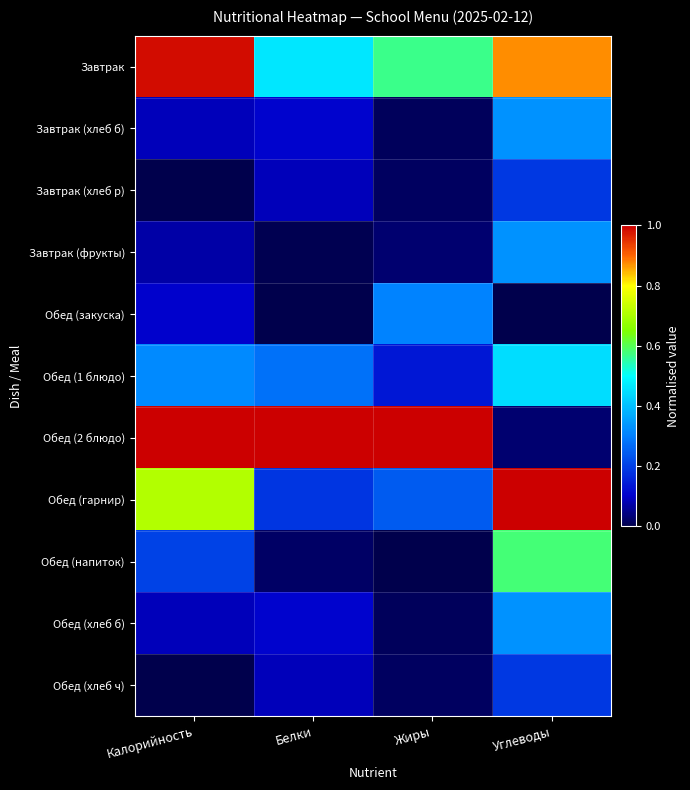

List the series in order of their peak value, lowest first.

Завтрак (хлеб р), Обед (хлеб ч), Обед (закуска), Завтрак (фрукты), Завтрак (хлеб б), Обед (хлеб б), Обед (1 блюдо), Обед (напиток), Завтрак, Обед (2 блюдо), Обед (гарнир)